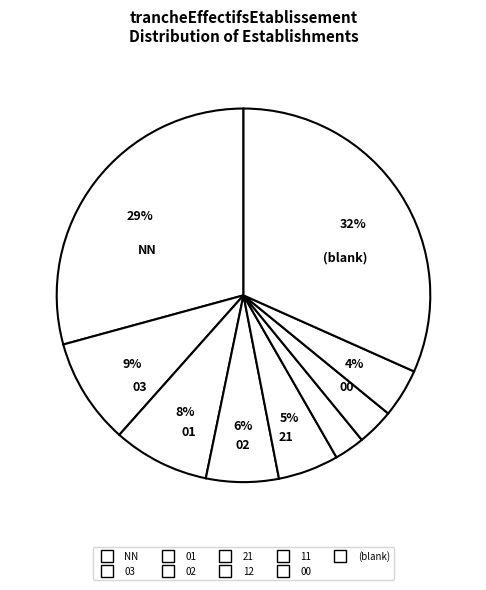

Count the number of slices in the pie.

9